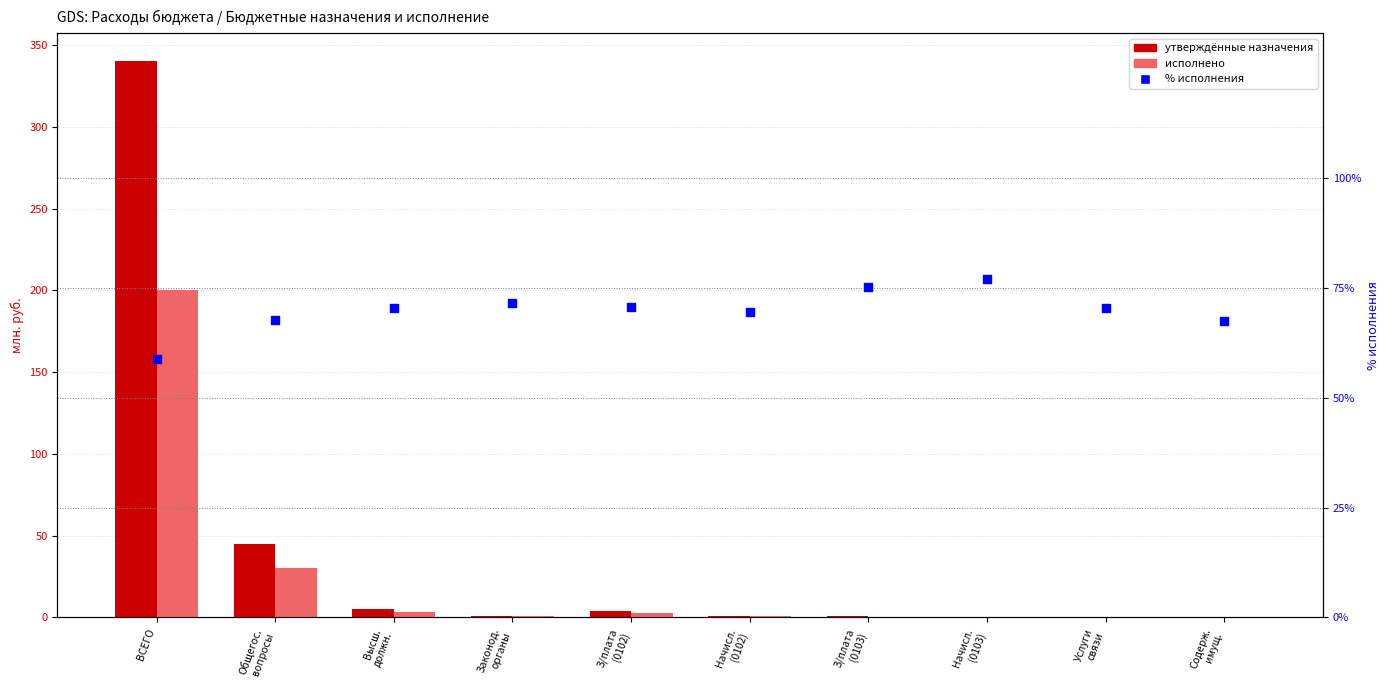

At how many categories does at least one series exceed 156?

1